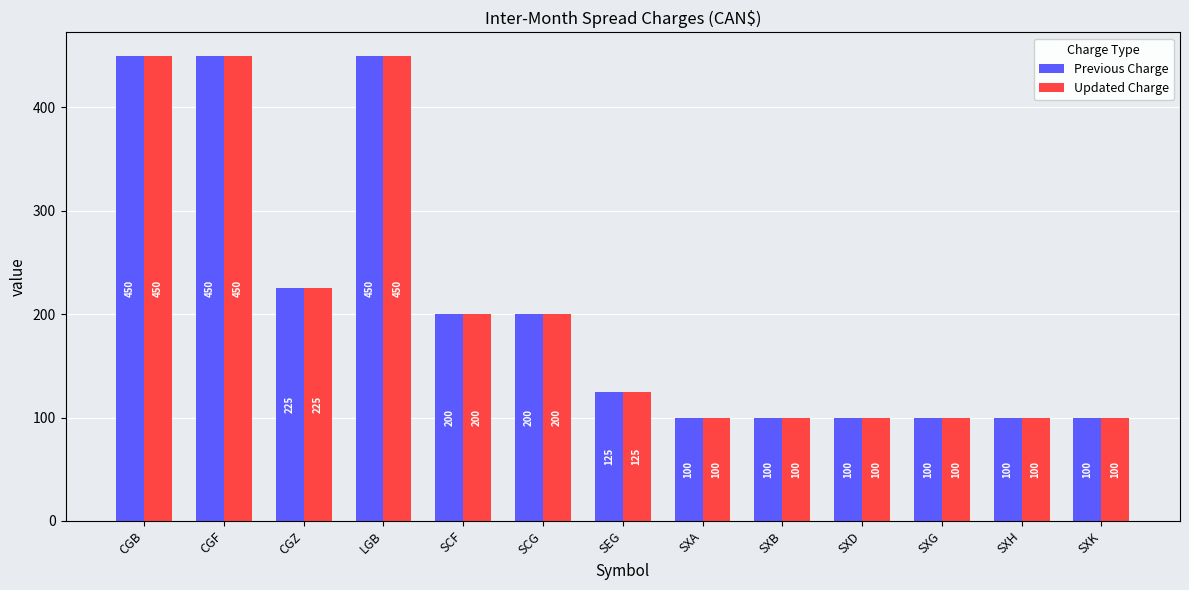

What is the difference between the maximum and minimum values in the Updated Charge series?

350